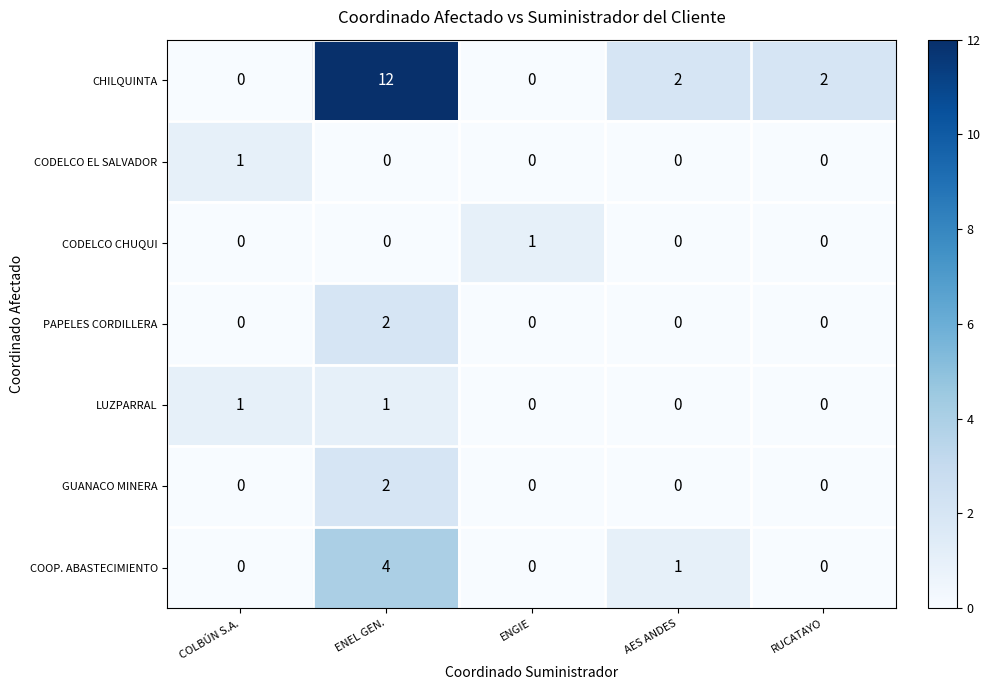

The value of LUZPARRAL at ENGIE is 0. True or false?

True